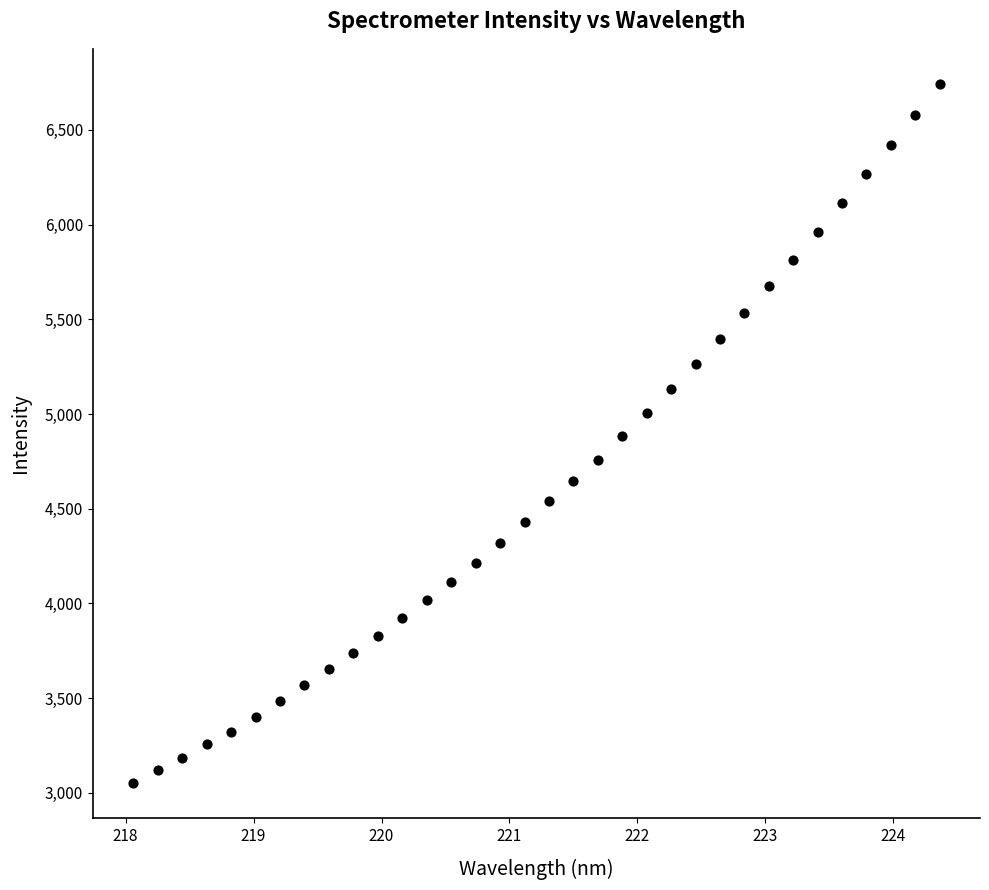

What is the range of X values (max minus min)?

6.3